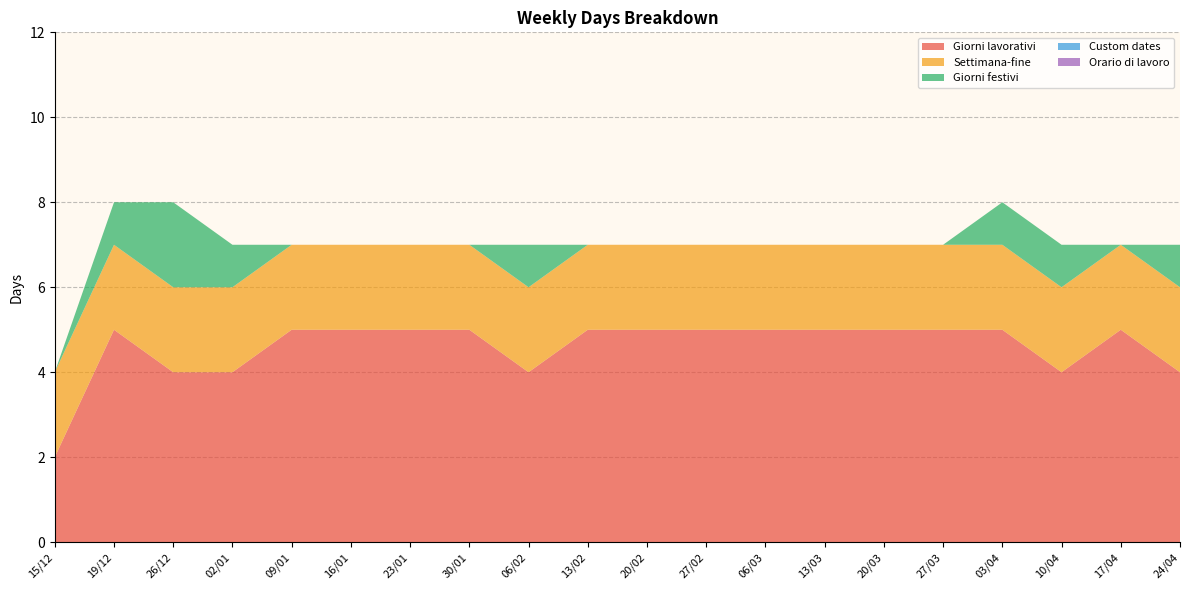

Reading left to right, what are all the values shown in this chart?

Giorni lavorativi: 15/12=2	19/12=5	26/12=4	02/01=4	09/01=5	16/01=5	23/01=5	30/01=5	06/02=4	13/02=5	20/02=5	27/02=5	06/03=5	13/03=5	20/03=5	27/03=5	03/04=5	10/04=4	17/04=5	24/04=4
Settimana-fine: 15/12=2	19/12=2	26/12=2	02/01=2	09/01=2	16/01=2	23/01=2	30/01=2	06/02=2	13/02=2	20/02=2	27/02=2	06/03=2	13/03=2	20/03=2	27/03=2	03/04=2	10/04=2	17/04=2	24/04=2
Giorni festivi: 15/12=0	19/12=1	26/12=2	02/01=1	09/01=0	16/01=0	23/01=0	30/01=0	06/02=1	13/02=0	20/02=0	27/02=0	06/03=0	13/03=0	20/03=0	27/03=0	03/04=1	10/04=1	17/04=0	24/04=1
Custom dates: 15/12=0	19/12=0	26/12=0	02/01=0	09/01=0	16/01=0	23/01=0	30/01=0	06/02=0	13/02=0	20/02=0	27/02=0	06/03=0	13/03=0	20/03=0	27/03=0	03/04=0	10/04=0	17/04=0	24/04=0
Orario di lavoro: 15/12=0	19/12=0	26/12=0	02/01=0	09/01=0	16/01=0	23/01=0	30/01=0	06/02=0	13/02=0	20/02=0	27/02=0	06/03=0	13/03=0	20/03=0	27/03=0	03/04=0	10/04=0	17/04=0	24/04=0